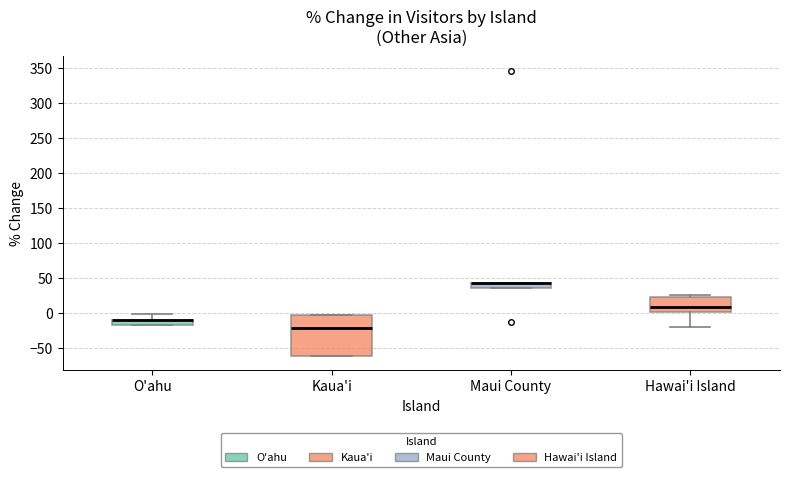

Which box is the tallest, from its lower edge to its upper edge?

Kaua'i